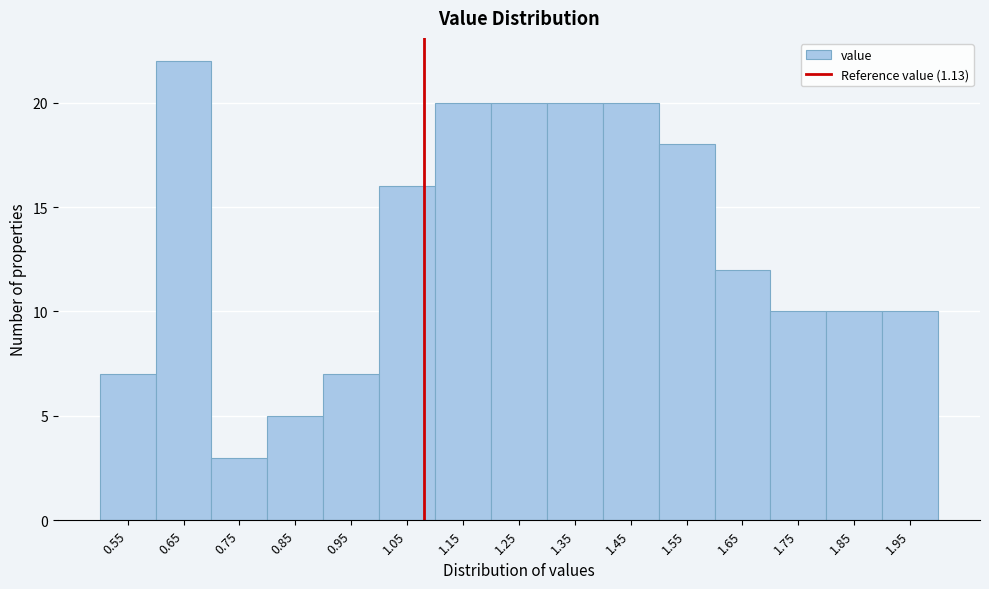

Reading left to right, list all the values displayed in this chart.

7	22	3	5	7	16	20	20	20	20	18	12	10	10	10